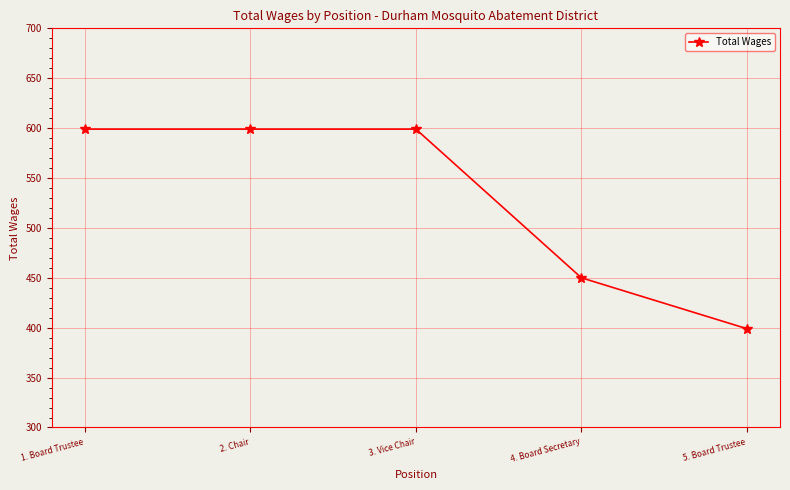

Reading left to right, extract all data points from this chart.

1. Board Trustee=599	2. Chair=599	3. Vice Chair=599	4. Board Secretary=450	5. Board Trustee=399